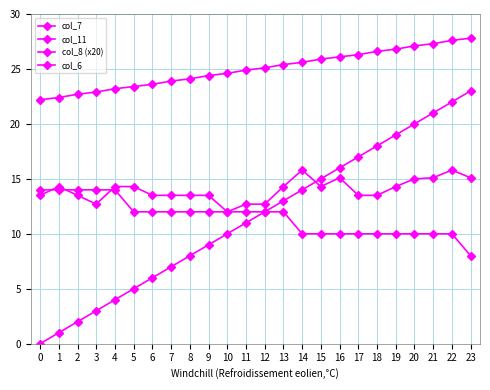

What is the difference between the highest and lowest values at 11?

13.9